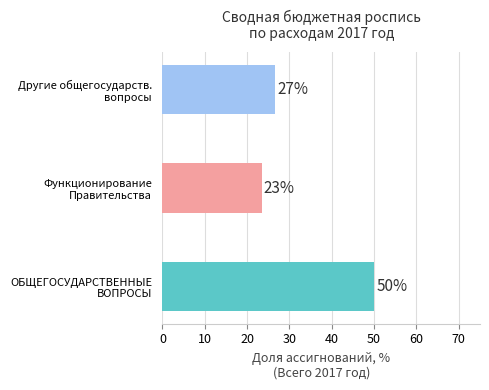

Are the bars horizontal?

Yes